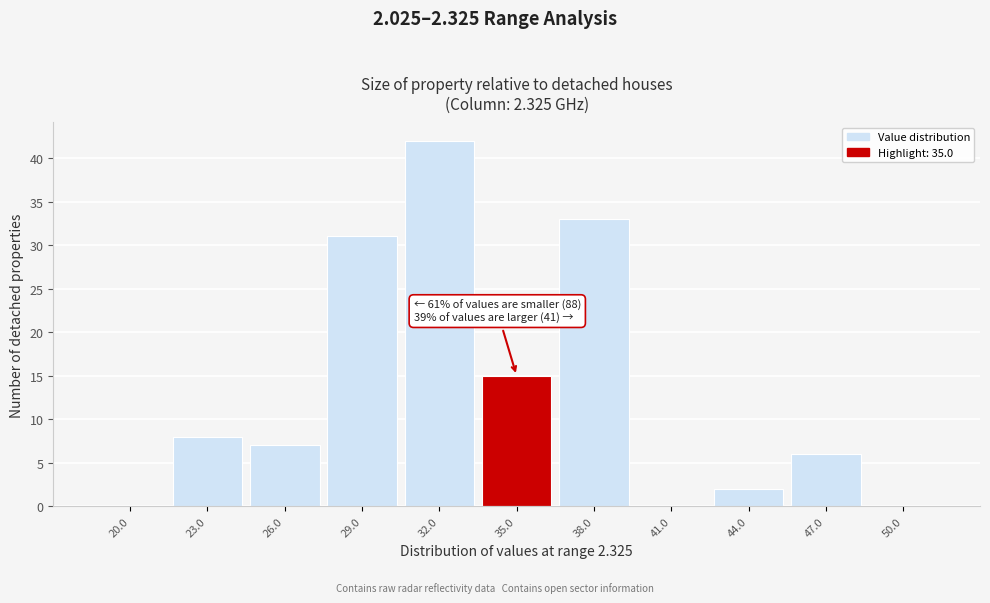

Reading left to right, extract all data points from this chart.

20.0=0	23.0=8	26.0=7	29.0=31	32.0=42	35.0=15	38.0=33	41.0=0	44.0=2	47.0=6	50.0=0